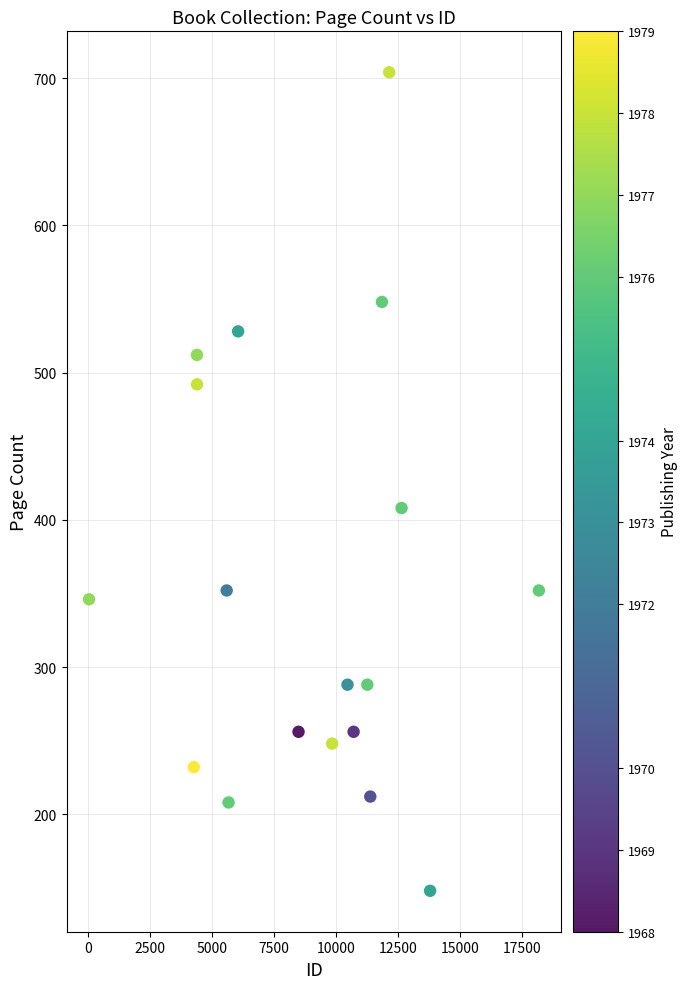

What is the range of Y values (max minus min)?

556